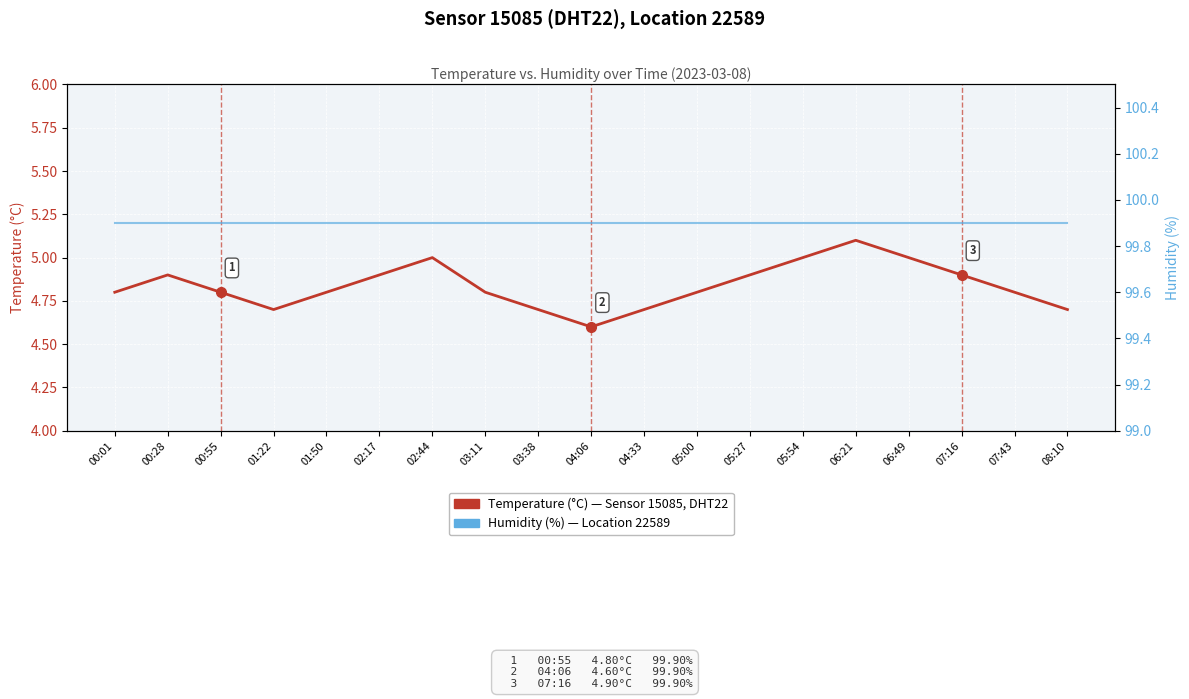

True or false: Temperature (°C) has a value of 7.4 at 01:22.

False